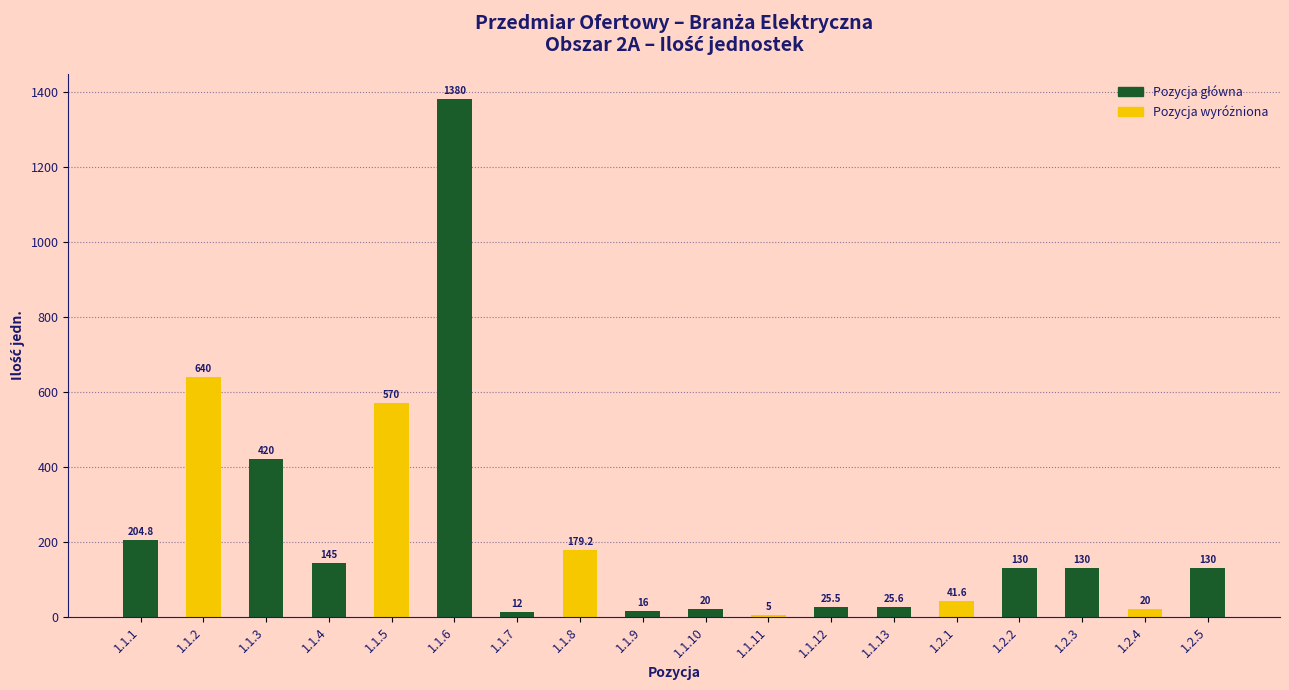

The value at 1.1.13 is 25.6. True or false?

True